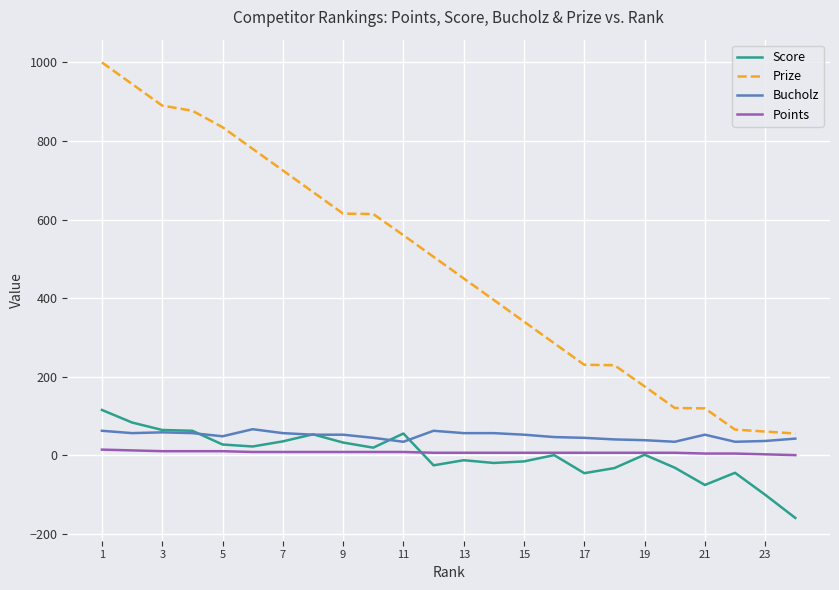

What is the sum of all Points values?

168